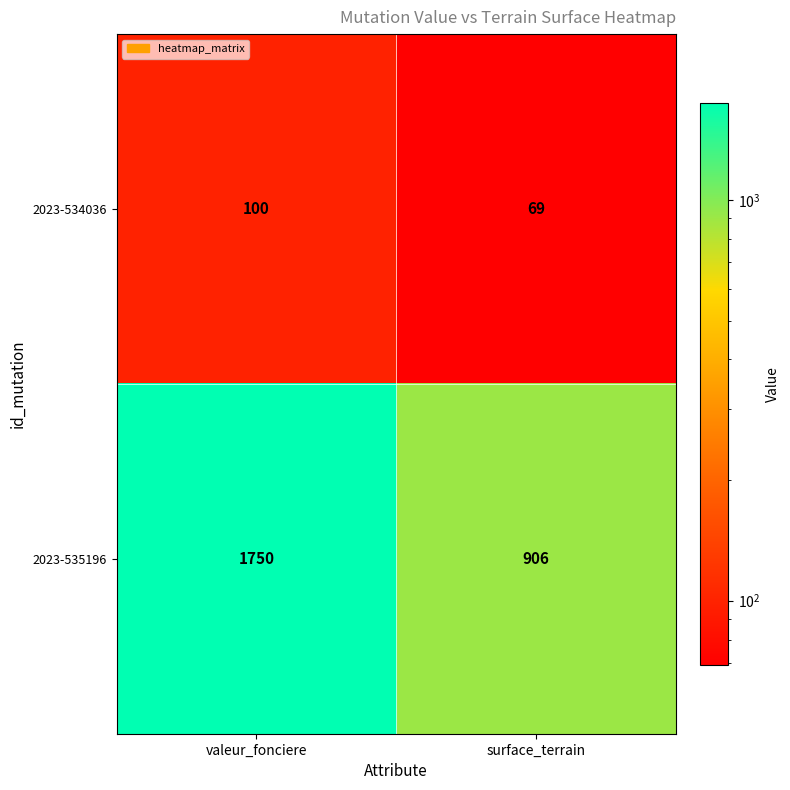

Which series has the widest spread of values?

2023-535196